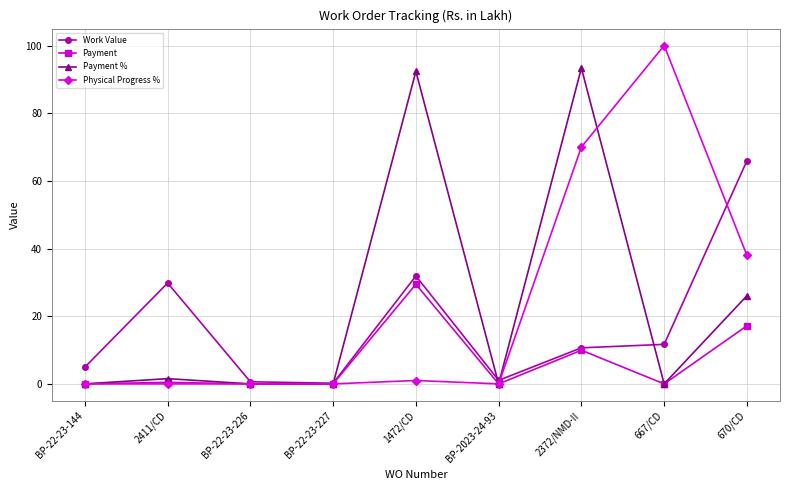

At which category is the sum across all series the highest?

2372/NMD-II